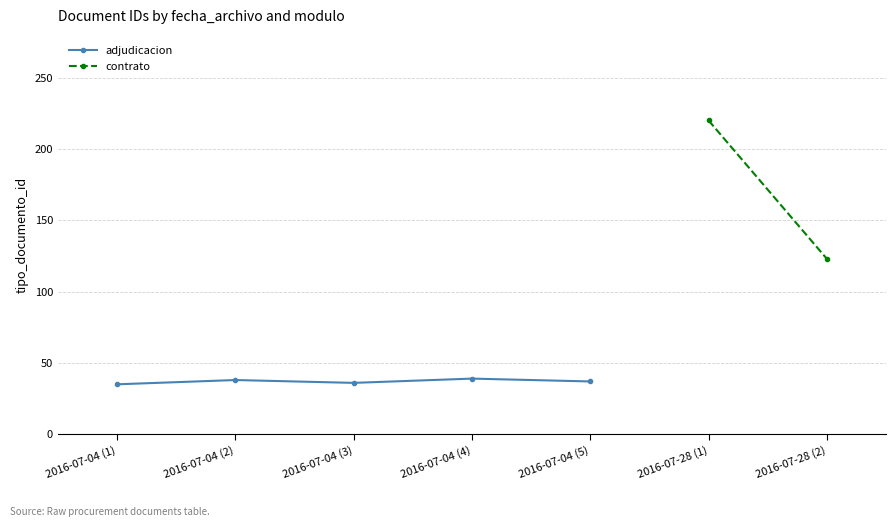

Which category has the highest value across all series?

2016-07-04 (4)